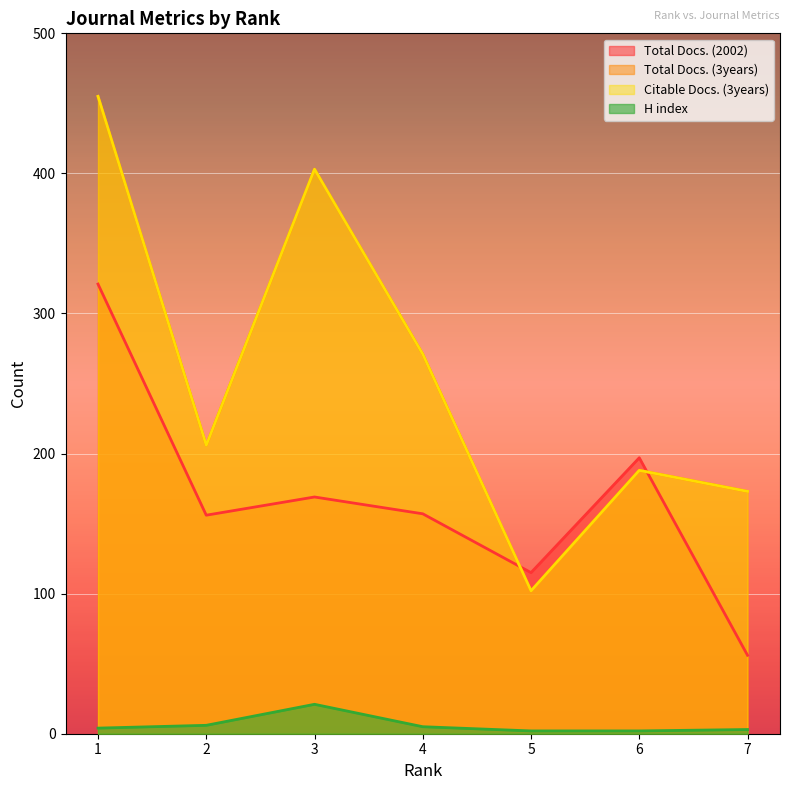

True or false: Total Docs. (3years) and Citable Docs. (3years) cross at least once.

False